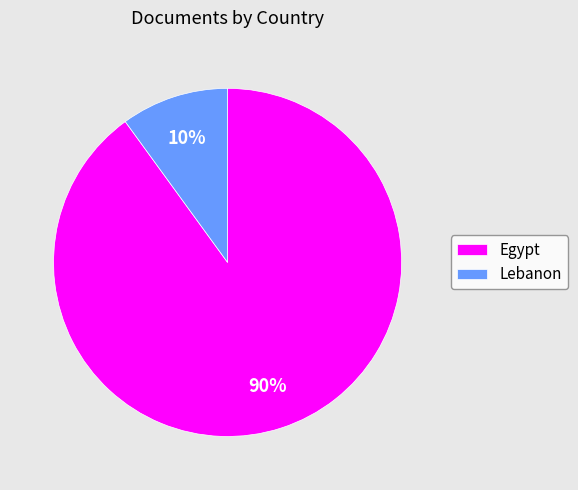

What is the smallest slice in the pie chart?

Lebanon